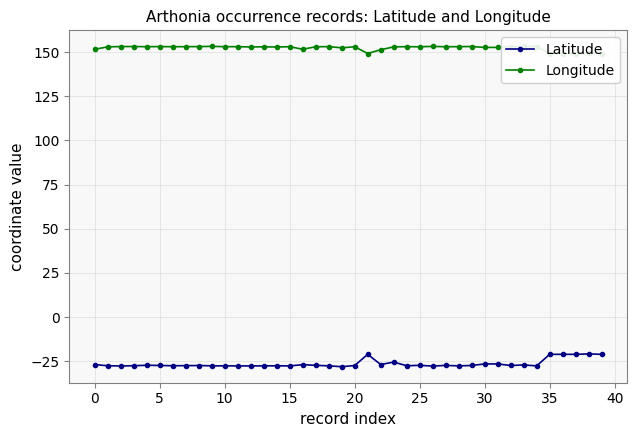

What is the greatest value displayed?

153.2